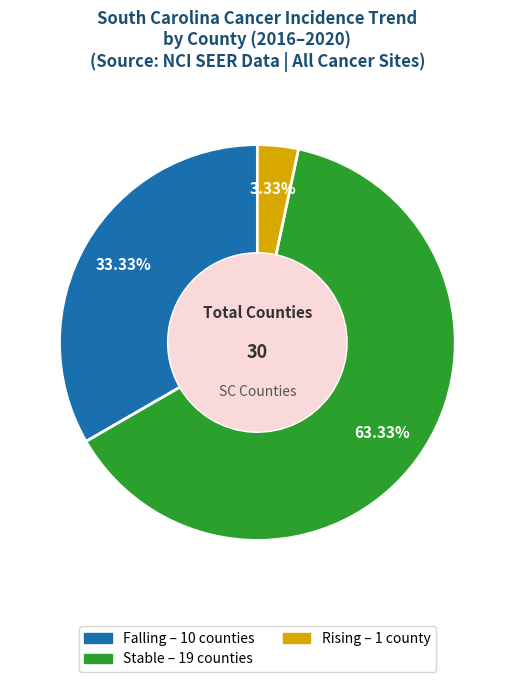

Count the number of slices in the pie.

3